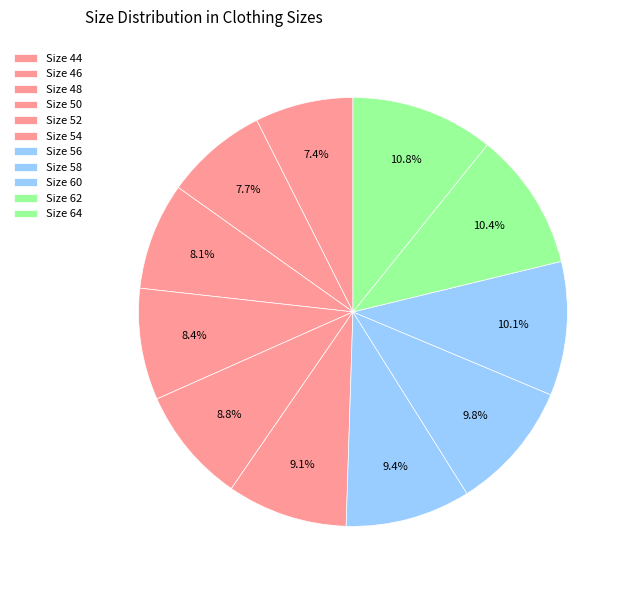

Count the number of slices in the pie.

11